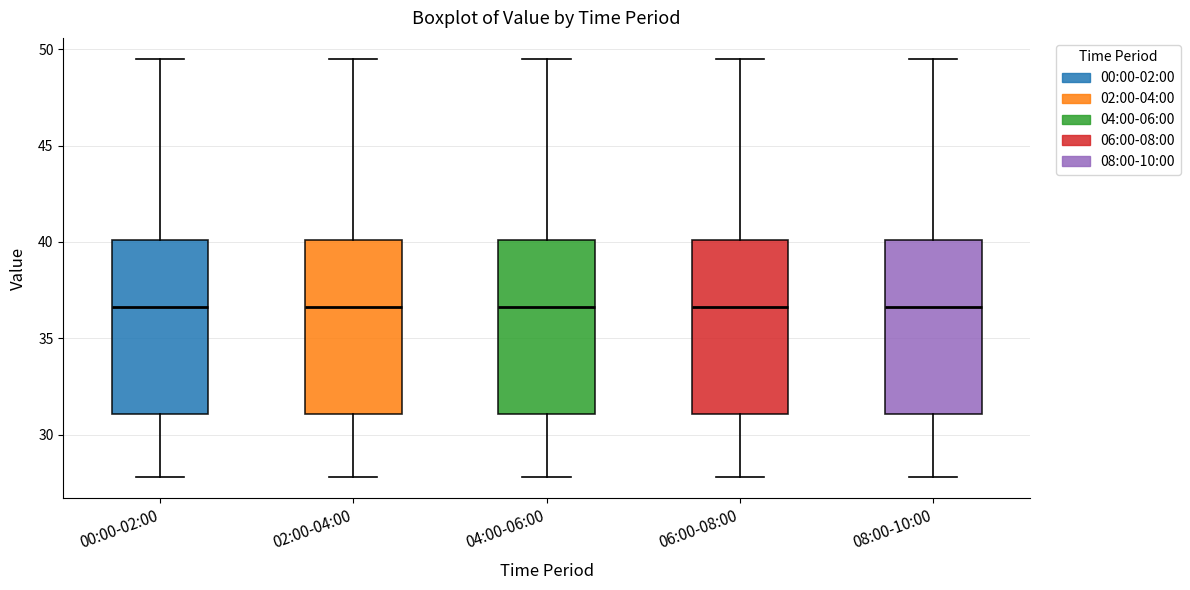

Where does the upper whisker of the box for 08:00-10:00 end on the y-axis? The values are not printed on the chart, so give them approximately, as read against the axis.

49.5